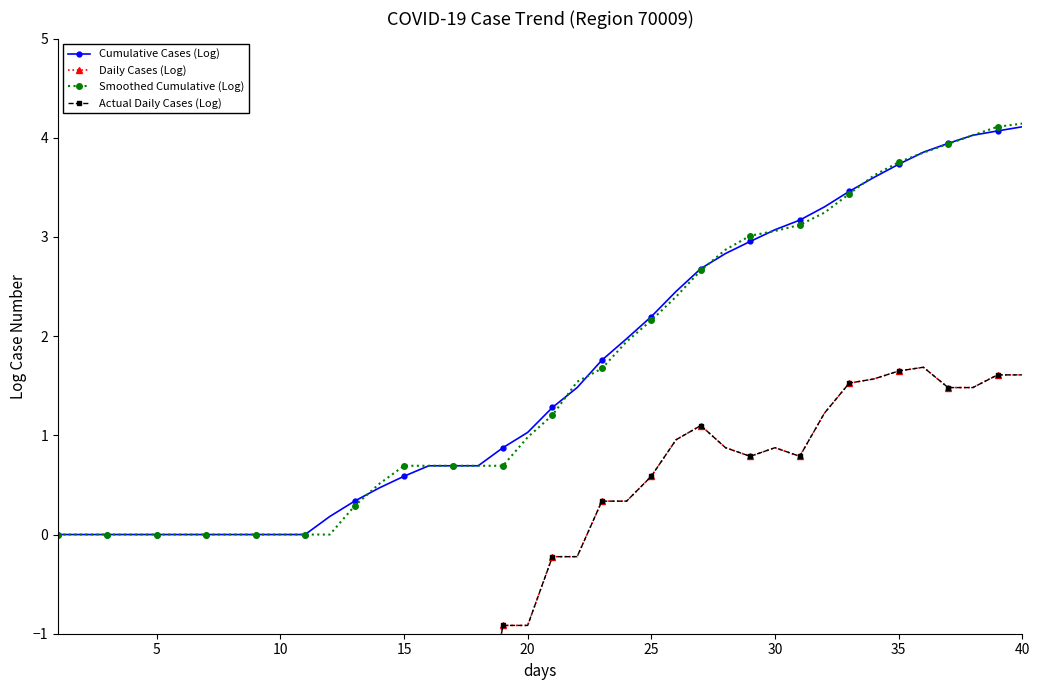

True or false: Actual Daily Cases (Log) and Smoothed Cumulative (Log) intersect in this chart.

False